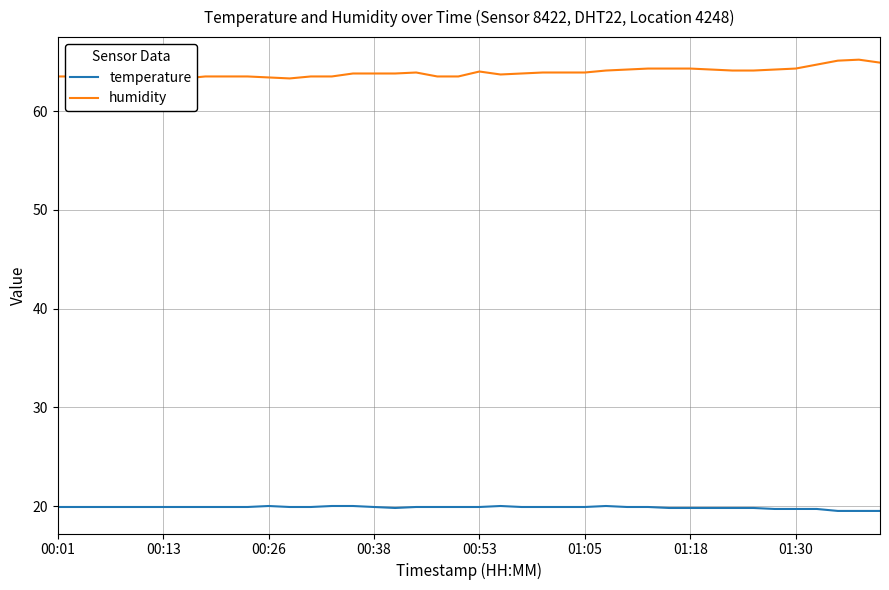

The humidity series shows 98.8 at 17. True or false?

False